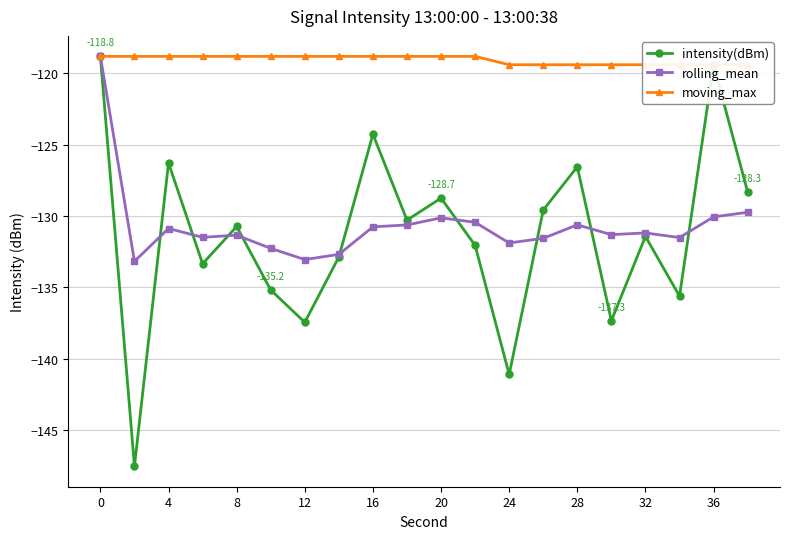

How many lines are shown in the chart?

3